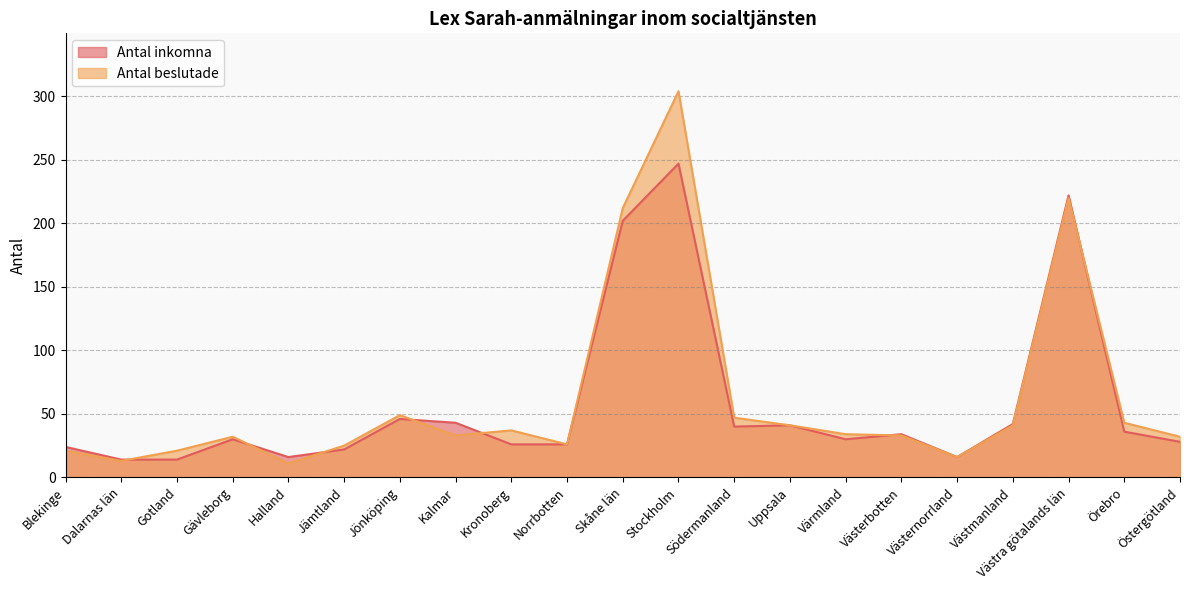

In Antal inkomna, how many points are higher than both neighbors (excluding endpoints)?

6